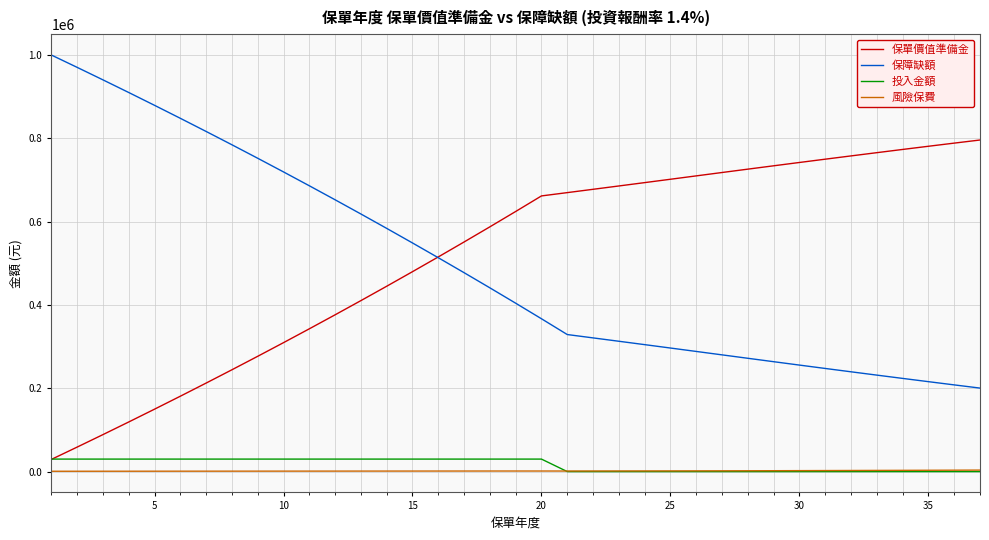

Which series has the largest total across all categories?

保單價值準備金